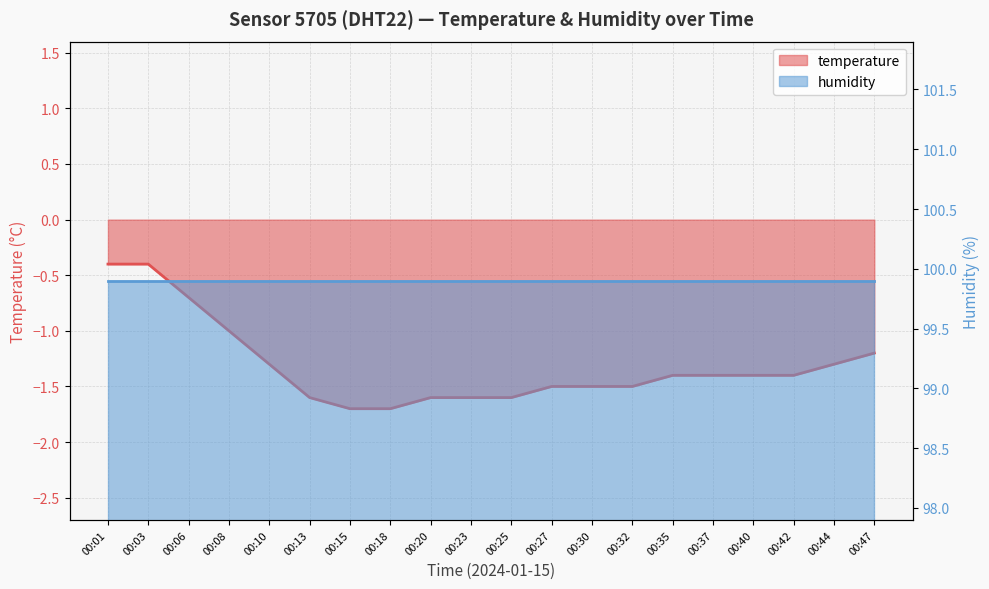

What is the value of the 9th point from the left?

-1.6